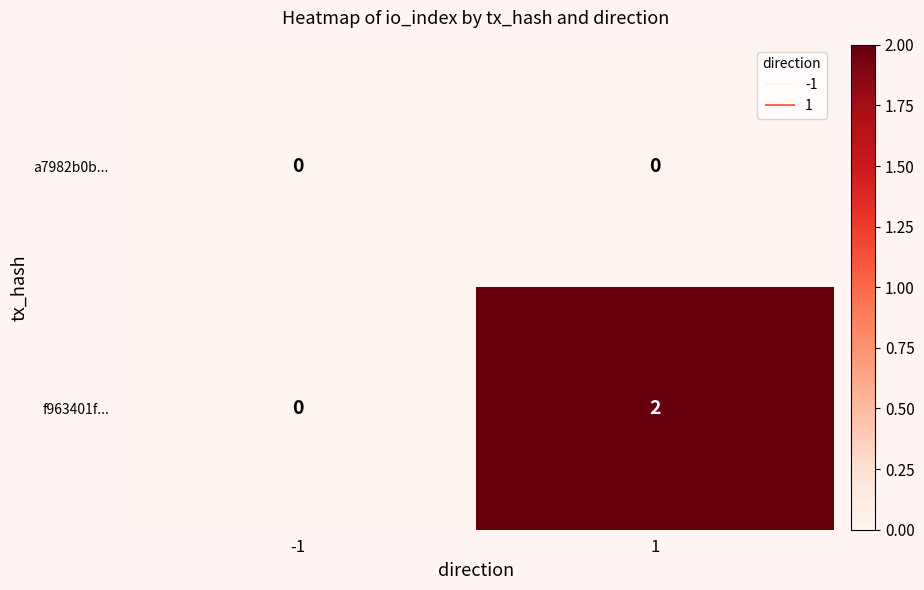

Rank the categories by f963401f... value from highest to lowest.

1, -1